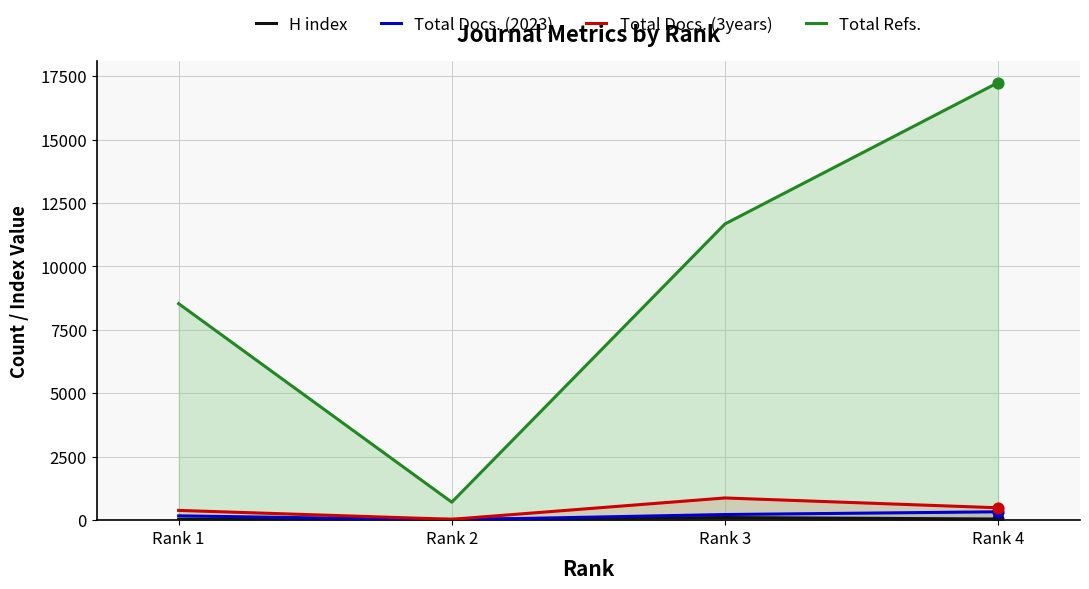

At which category is the sum across all series the highest?

Rank 4